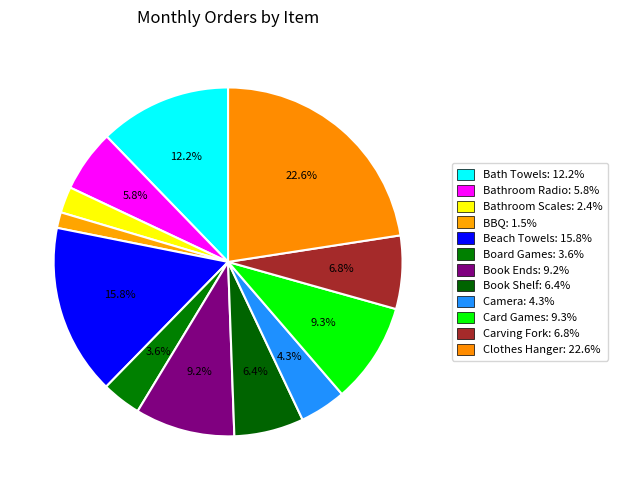

How many segments does this pie chart have?

12